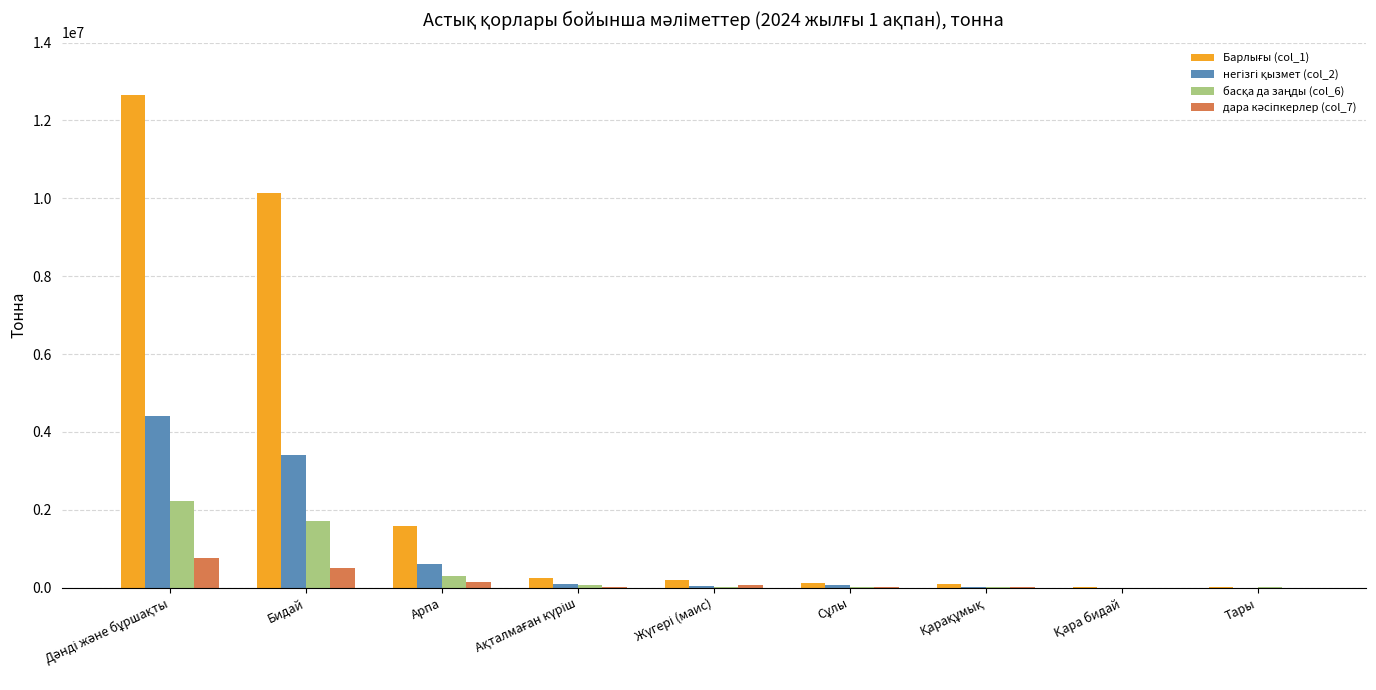

What is the greatest value displayed?

12647516.3